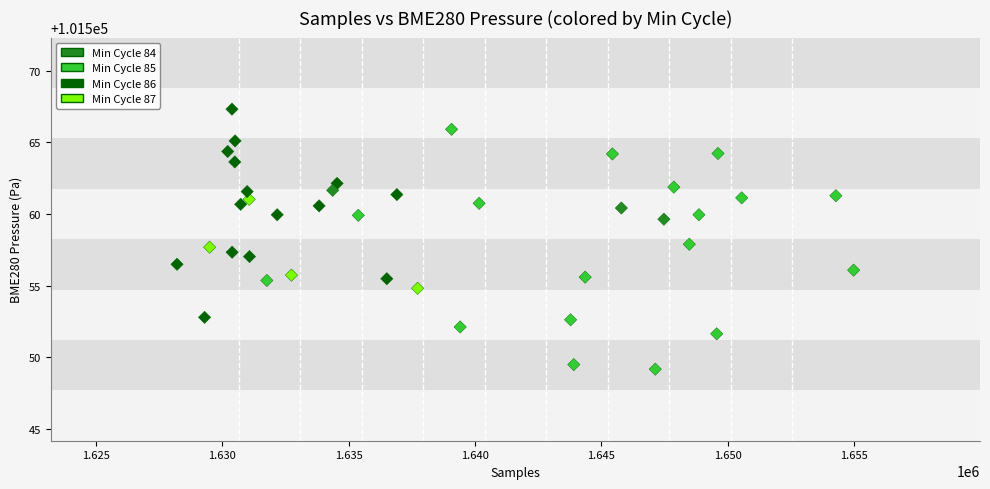

What is the range of Y values (max minus min)?

18.2